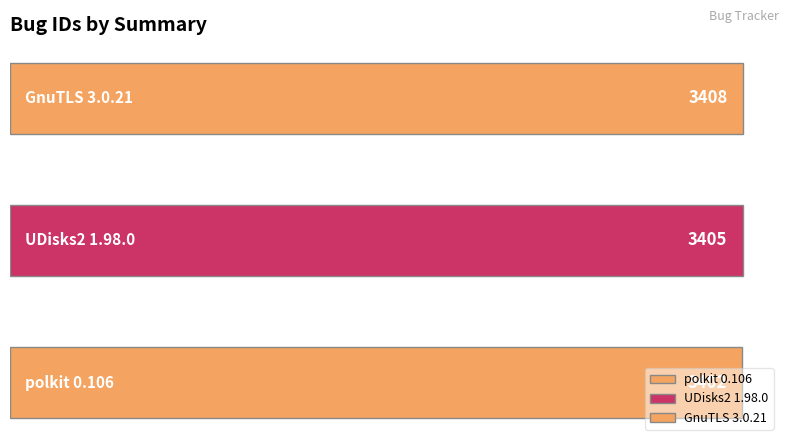

What is the value of the 2nd bar from the left?

3405